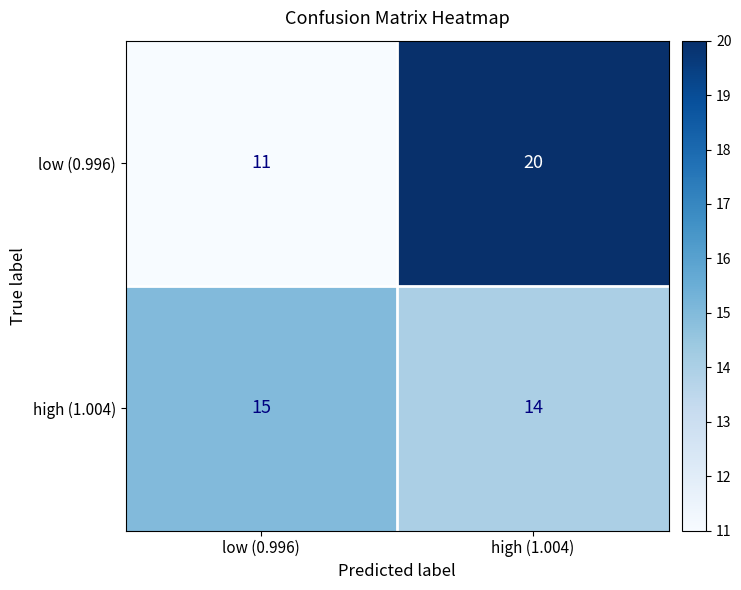

True or false: high (1.004) has a value of 10 at low (0.996).

False